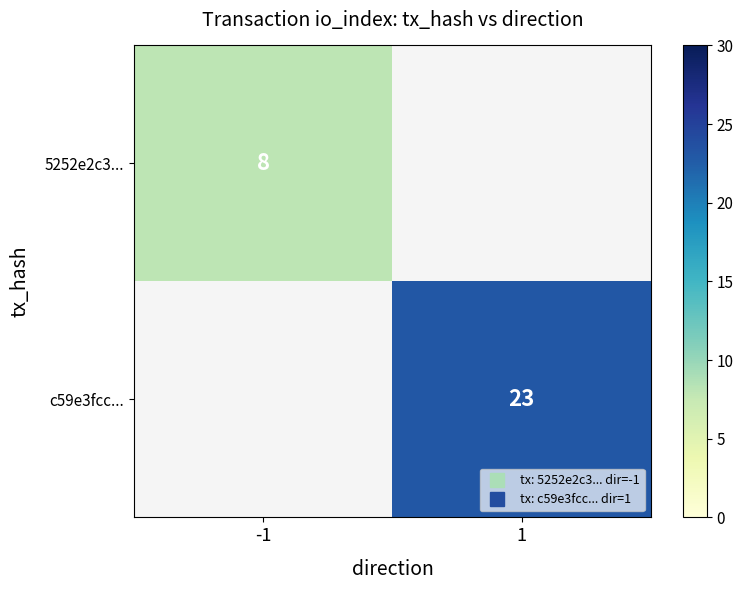

How many values in c59e3fcc... are above zero?

1